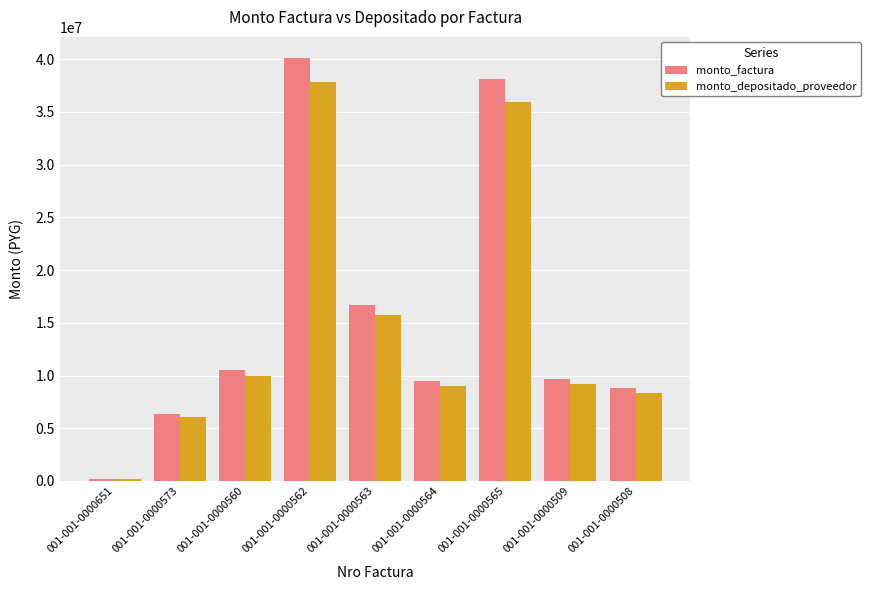

How many values in the monto_factura series are below 9716010?

4